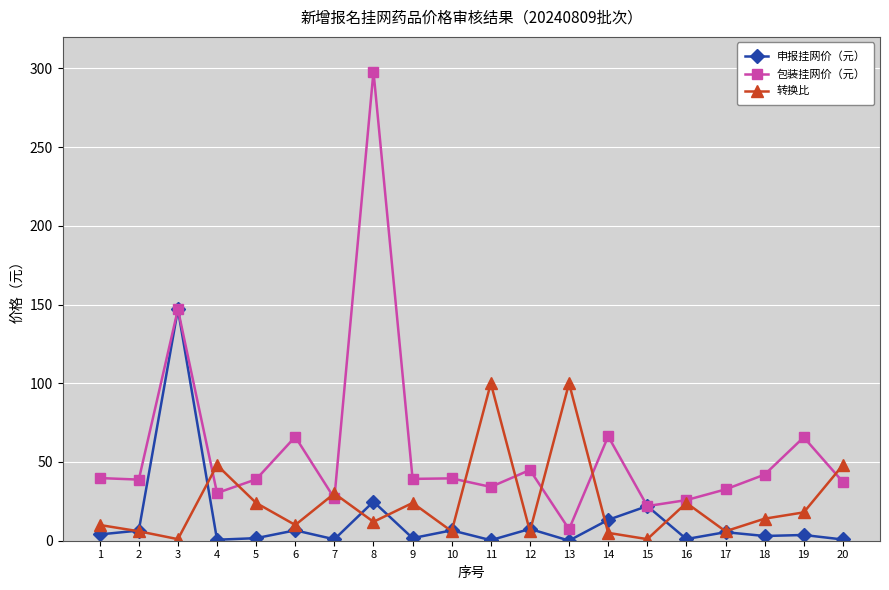

The value of 申报挂网价（元） at 15 is 22.0. True or false?

True